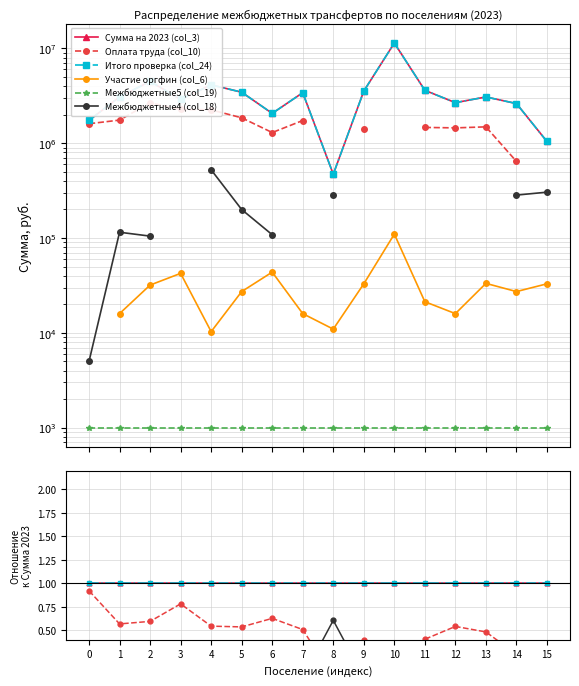

Does the chart have visible grid lines?

Yes